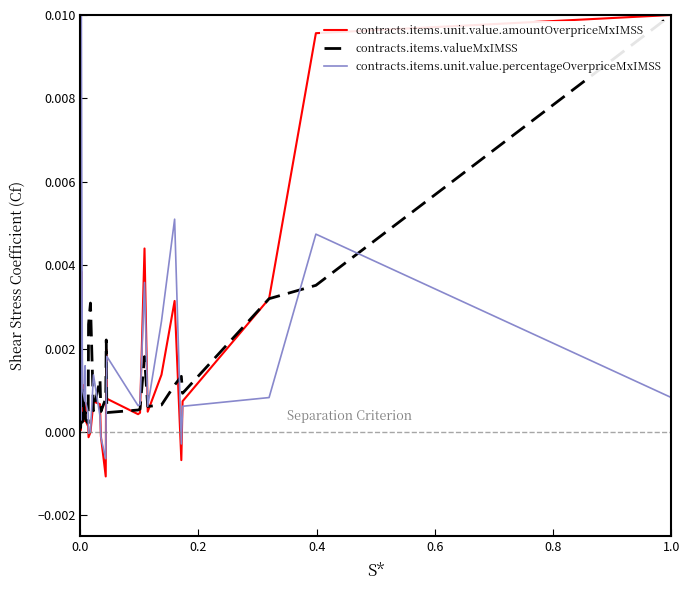

What are all the series names shown in the legend?

contracts.items.unit.value.amountOverpriceMxIMSS, contracts.items.valueMxIMSS, contracts.items.unit.value.percentageOverpriceMxIMSS